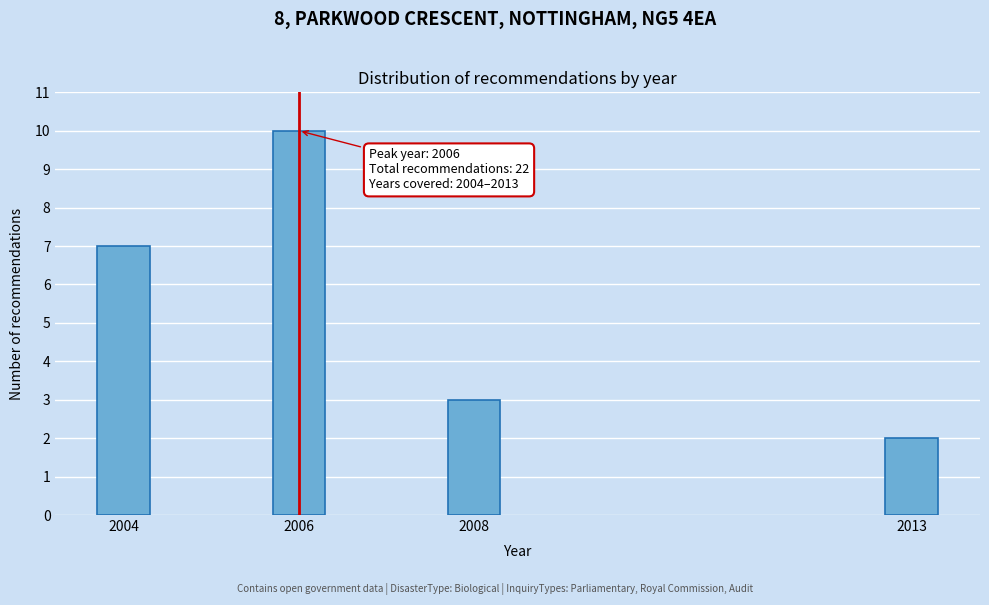

Reading left to right, transcribe all the data shown in this chart.

2004=7	2006=10	2008=3	2013=2